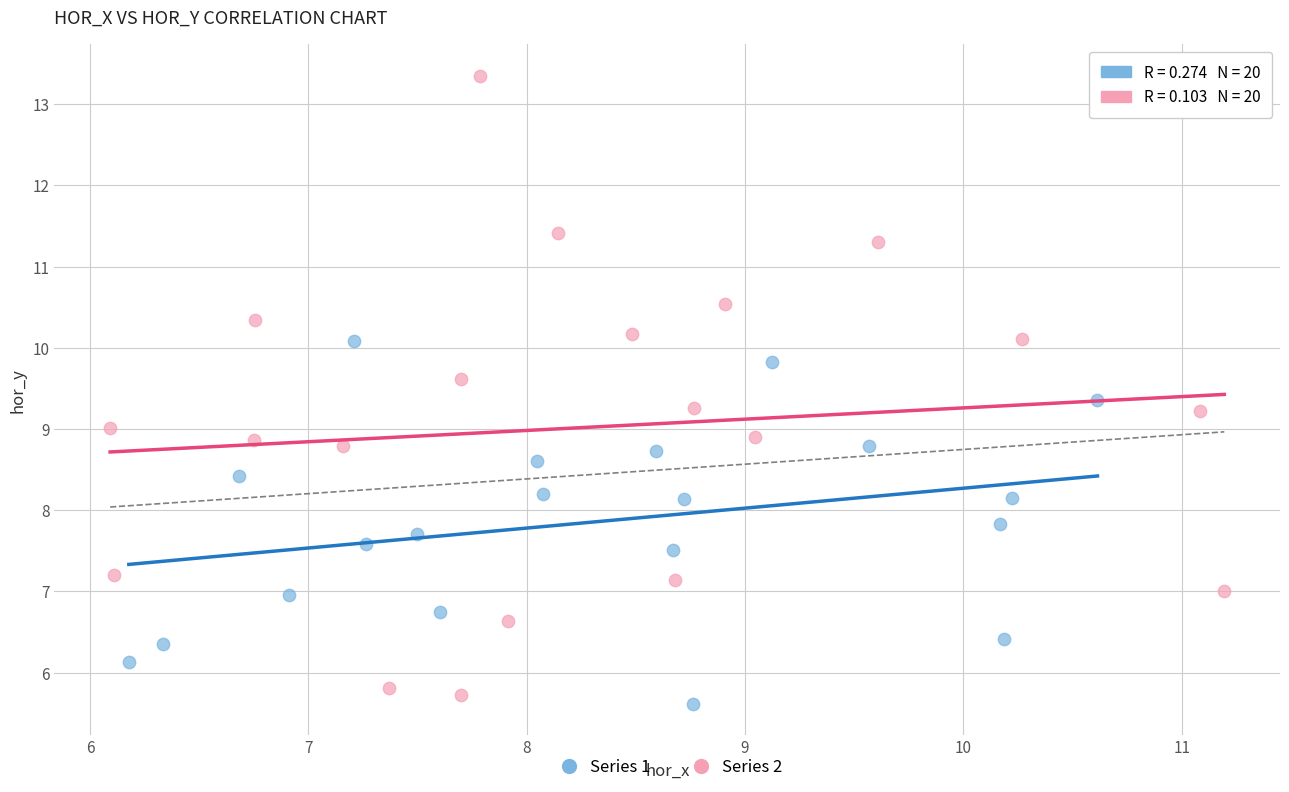

Which series has the largest Y range (max minus min)?

Series 2